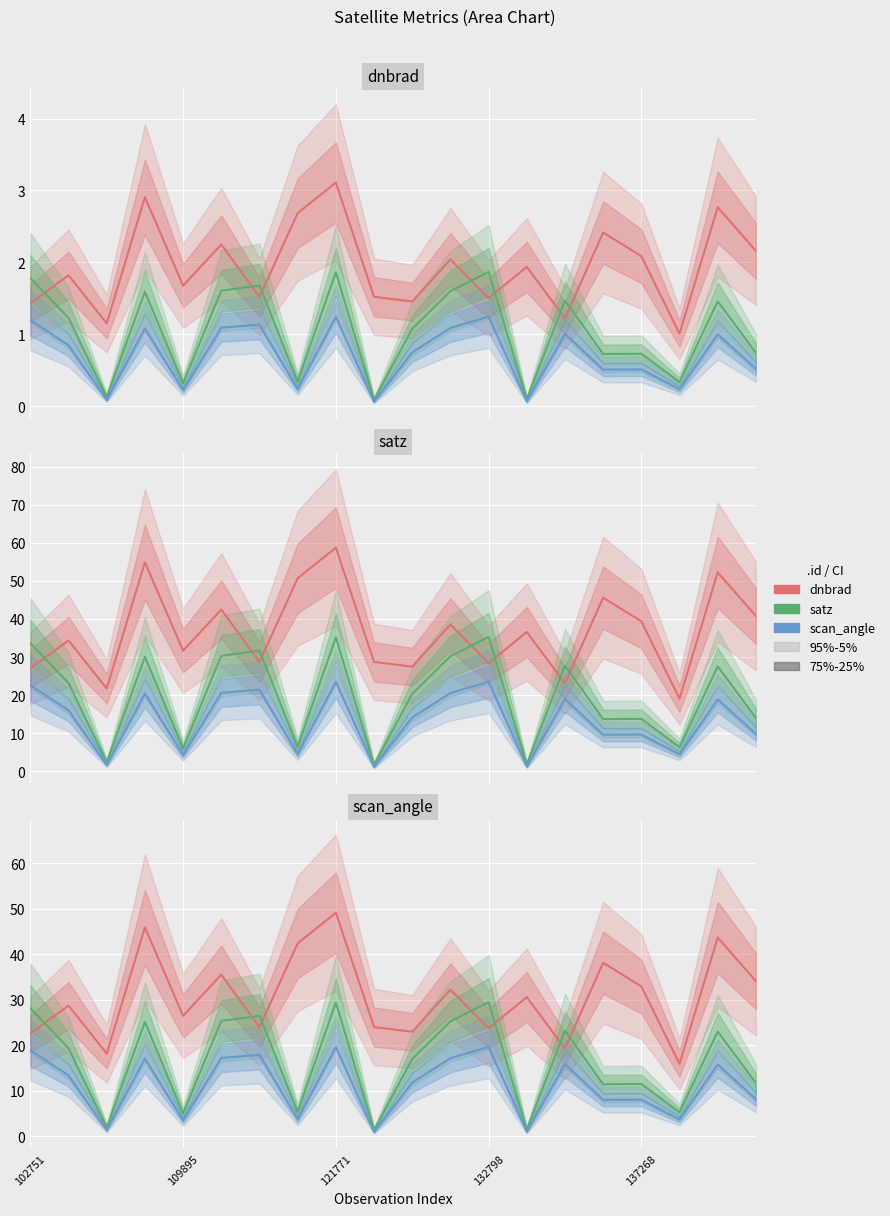

Which series changed the most between 5 and 6?

dnbrad